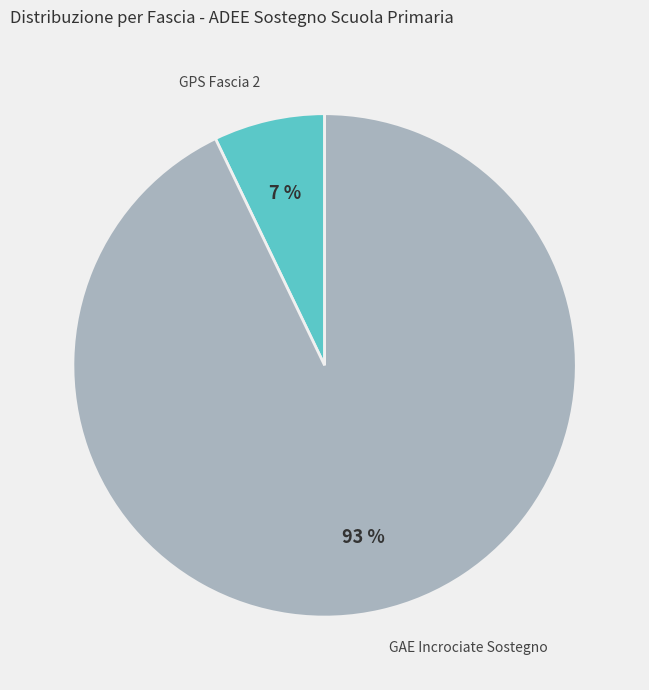

Count the number of slices in the pie.

2